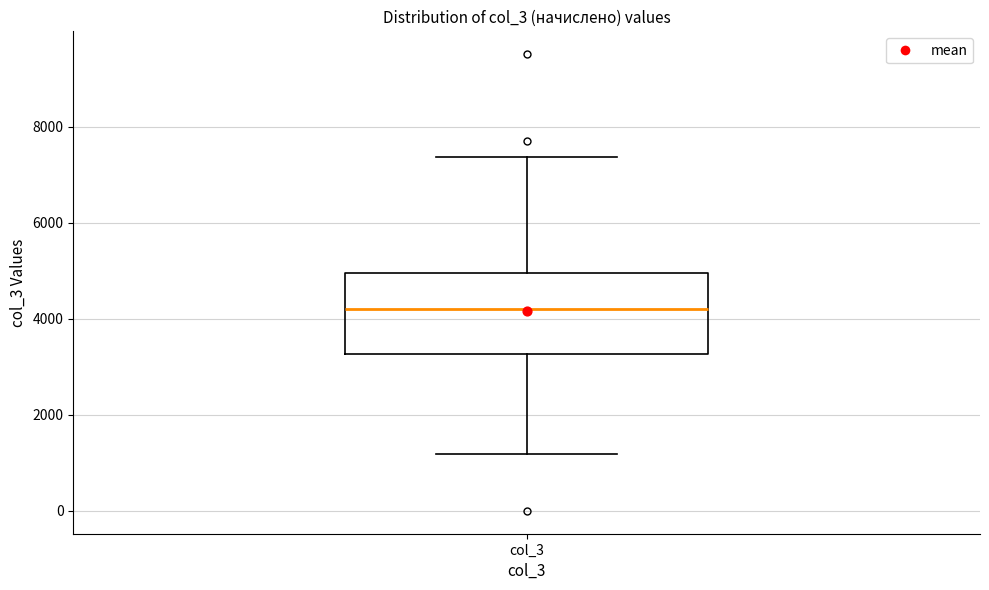

Transcribe this box plot: give where the median line is, the range the box spans, and where the two whiskers end, as read against the y-axis. The values are not printed on the chart, so give them approximately, as read against the axis.

median 4200, box 3200 to 5000, whiskers 1200 to 7400